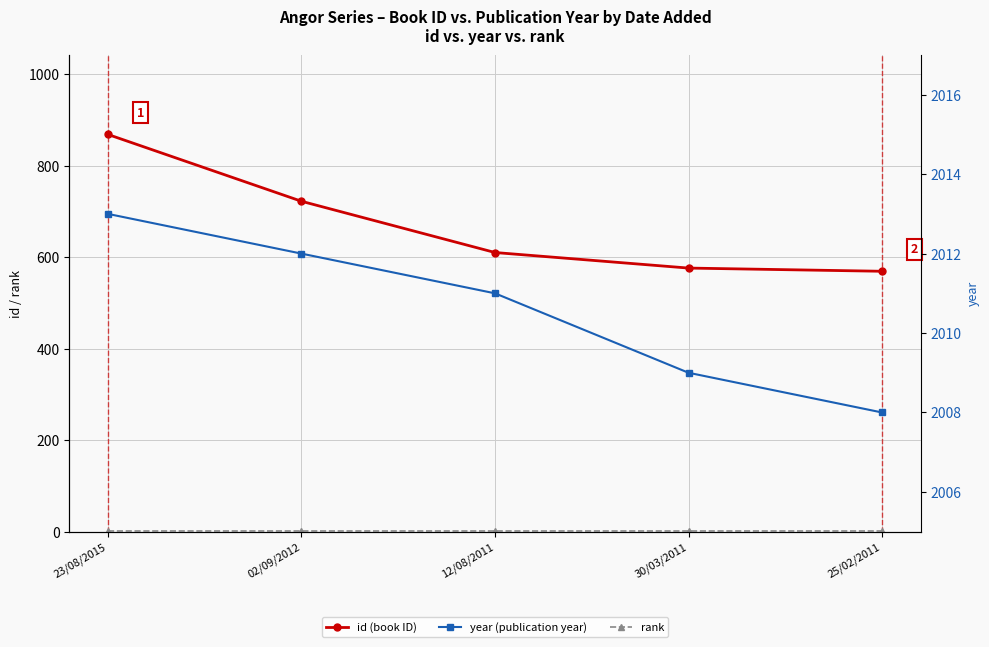

What is the difference between the maximum and minimum values in the year (publication year) series?

5